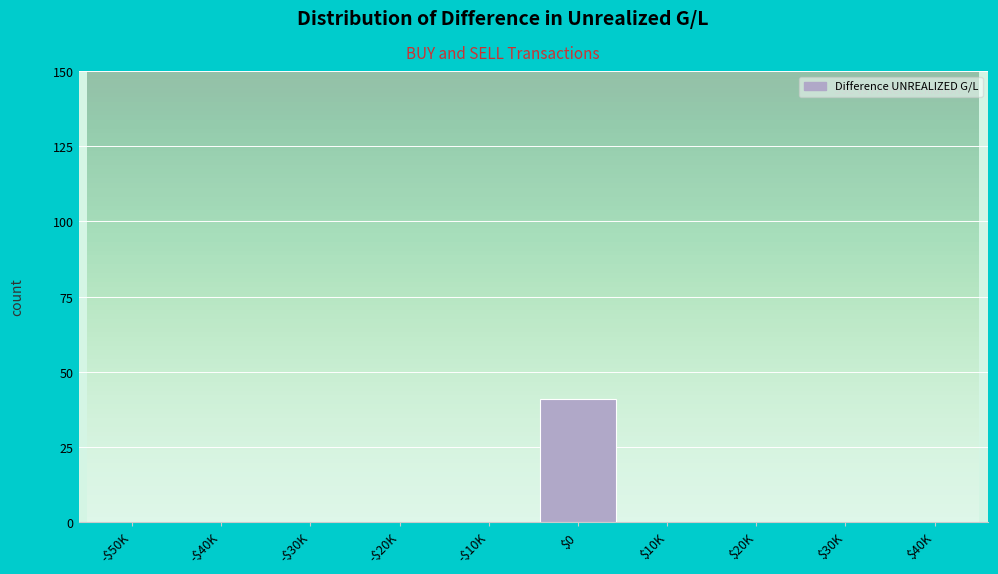

The value at $30K is 0. True or false?

True